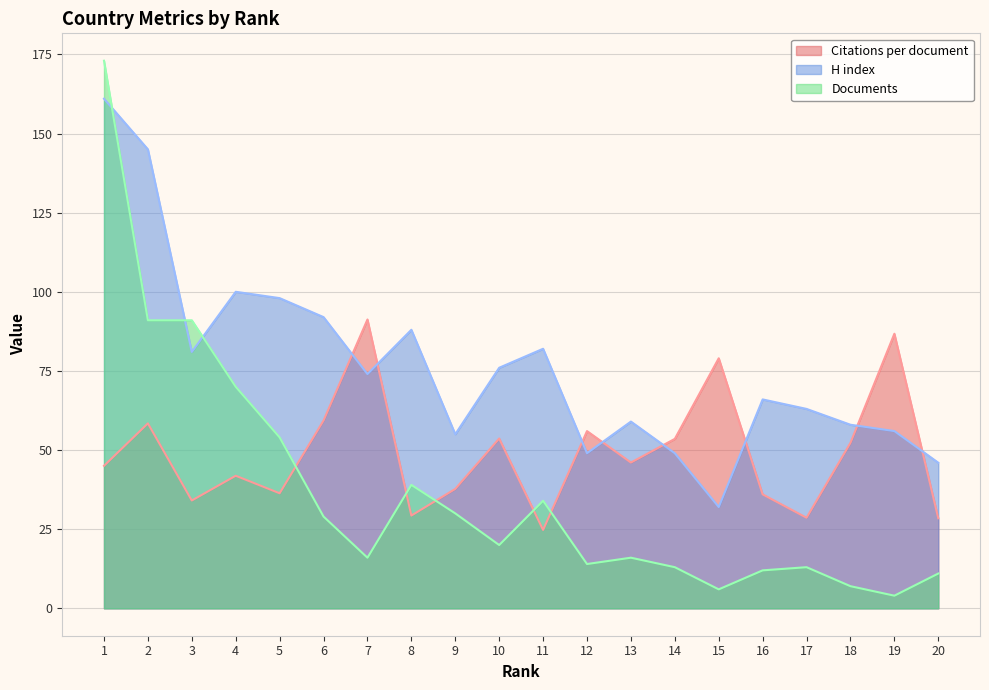

True or false: H index has more than 1 points higher than both neighbors.

True